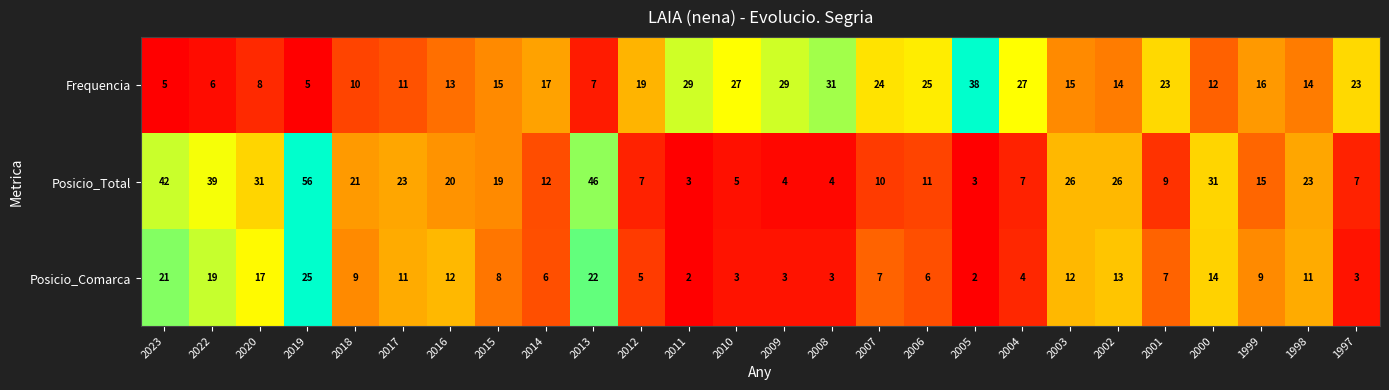

What is the total value across all series at 1997?

33